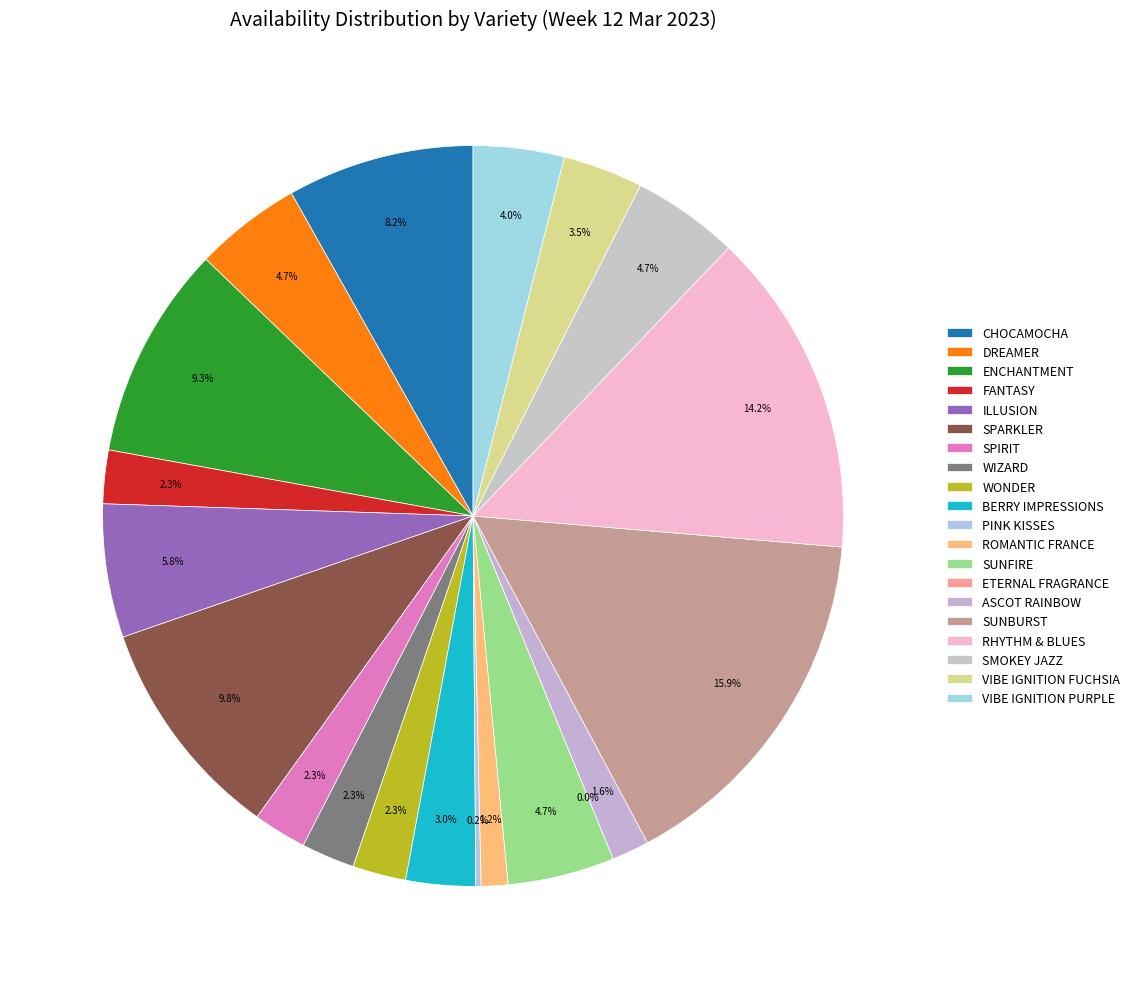

Count the number of slices in the pie.

20